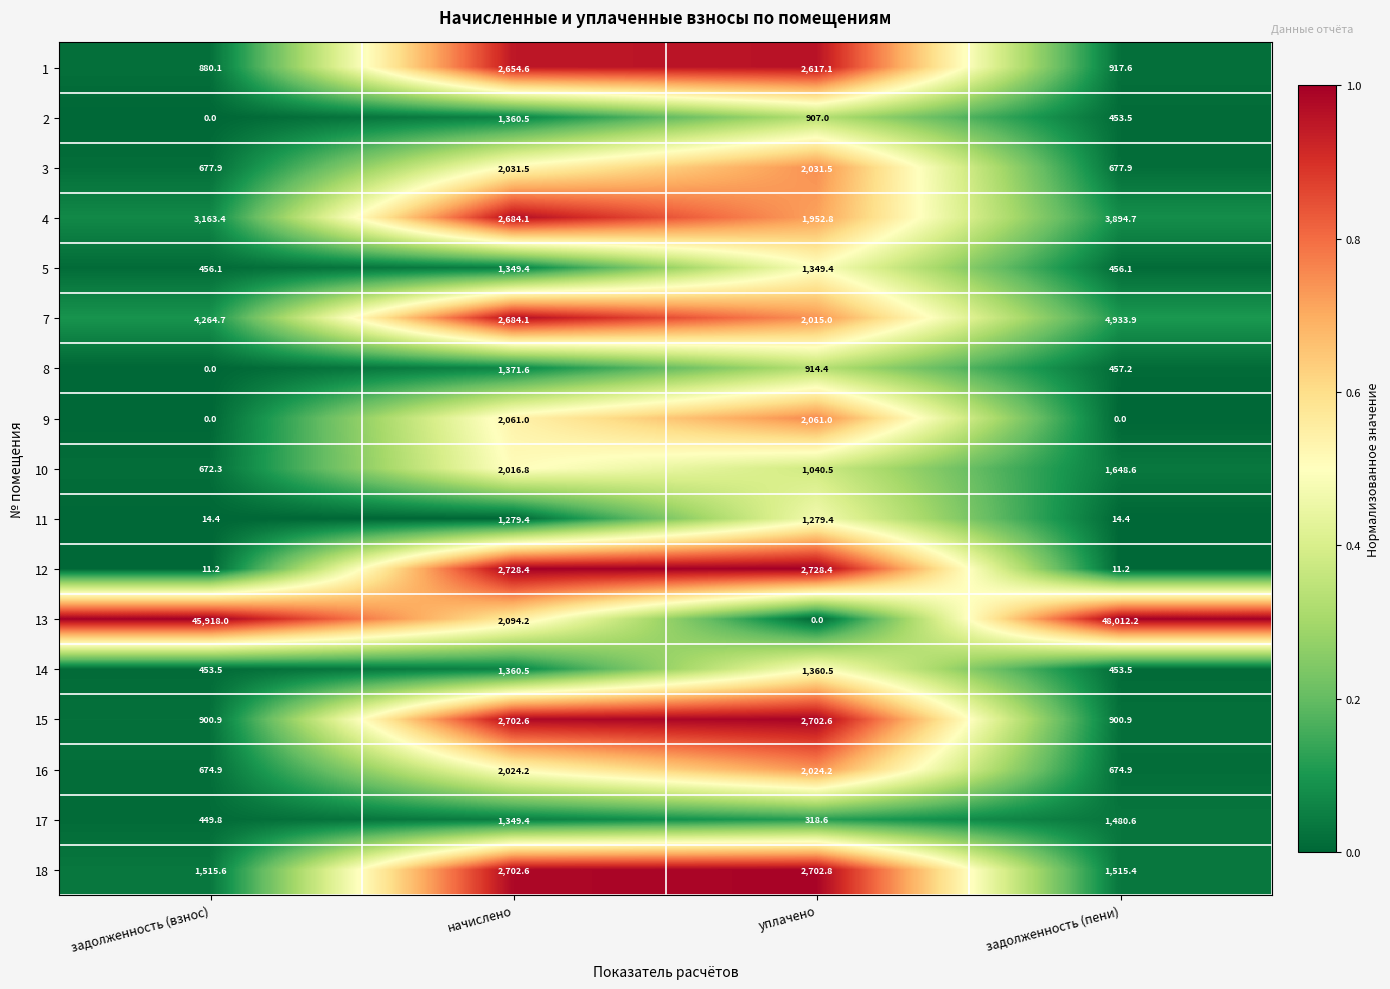

Is it true that 15 equals 308.4 at задолженность (пени)?

False